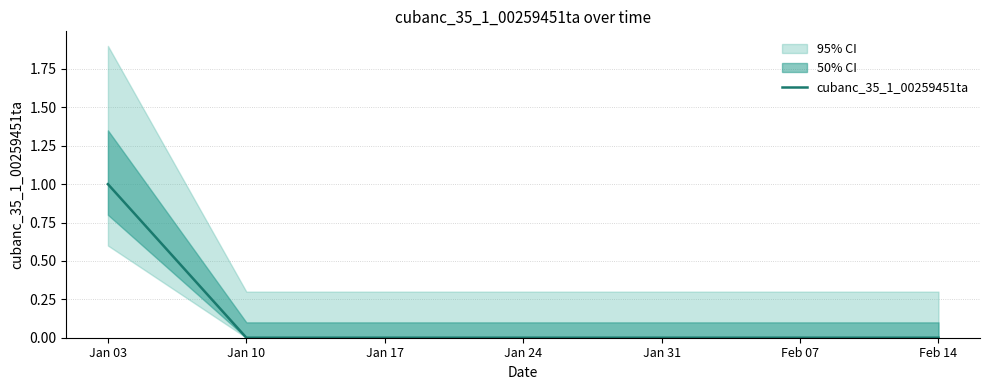

Which category has the highest value across all series?

Jan 03